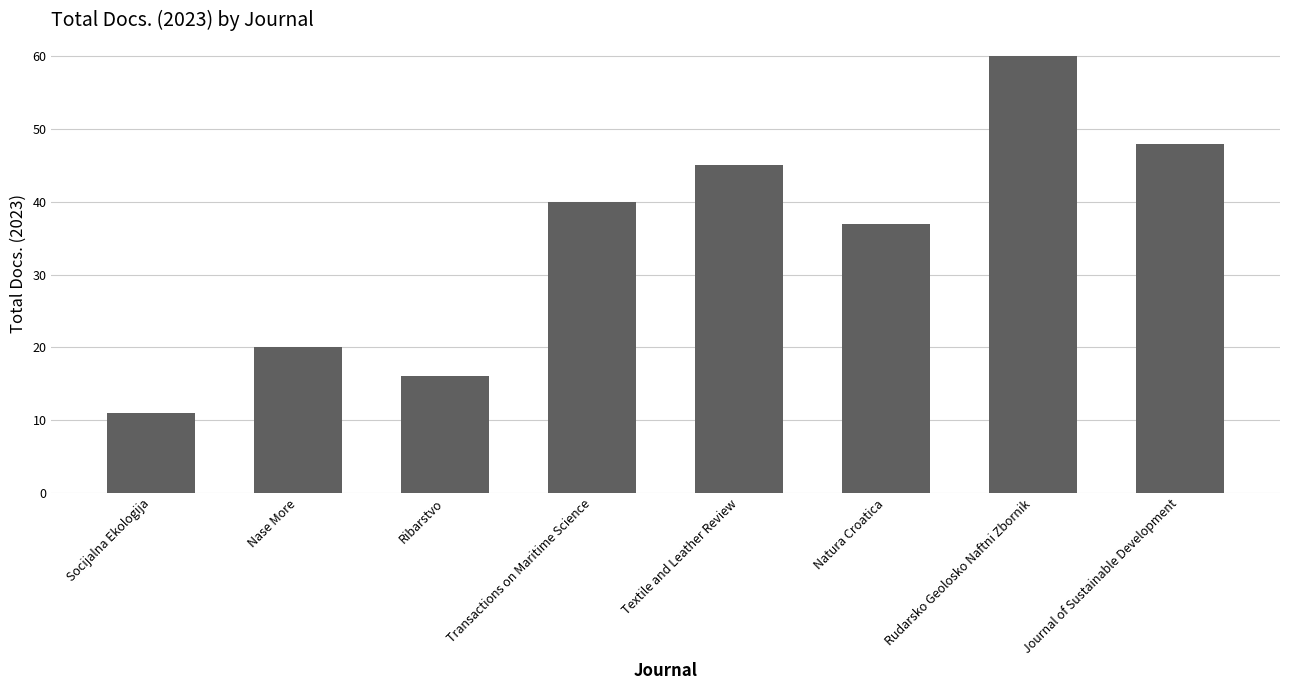

Read the value at Rudarsko Geolosko Naftni Zbornik, to the nearest 10.

60